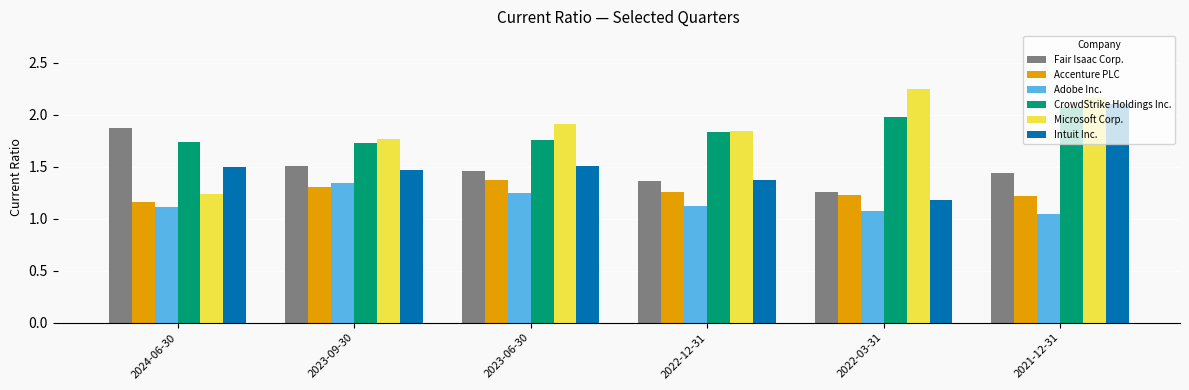

What is the label of the 2nd bar from the right?

2022-03-31